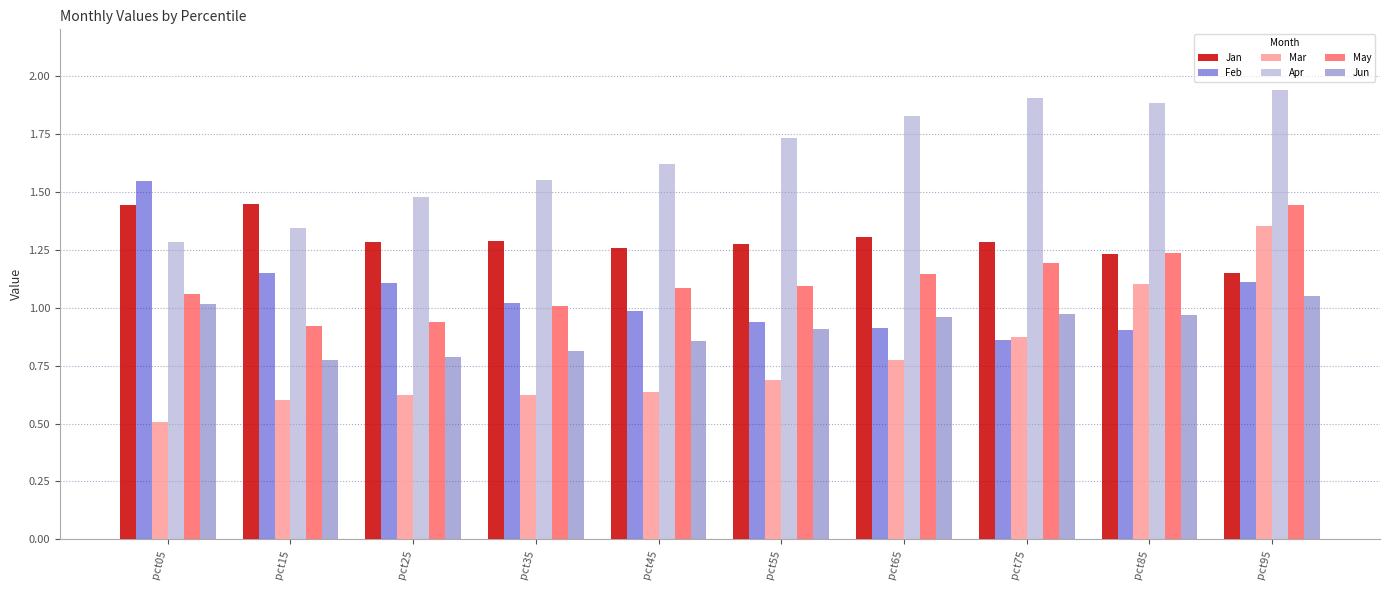

At which label does Apr reach its minimum?

pct05